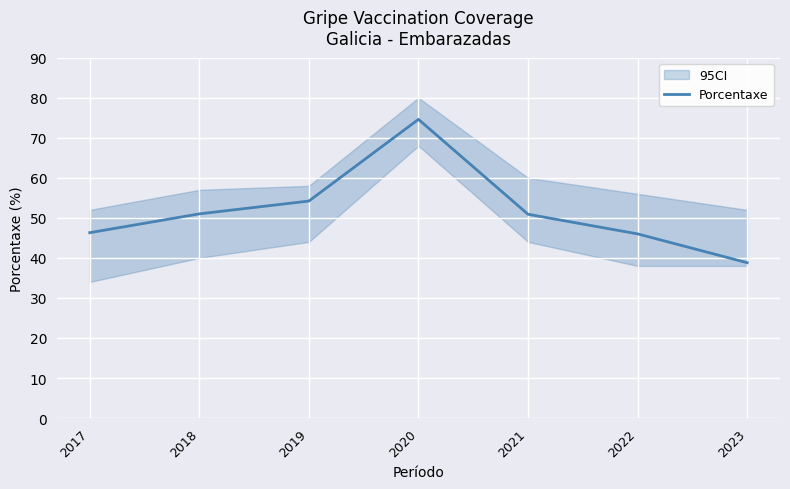

The chart shows a value of 38.8 at 2023. True or false?

True